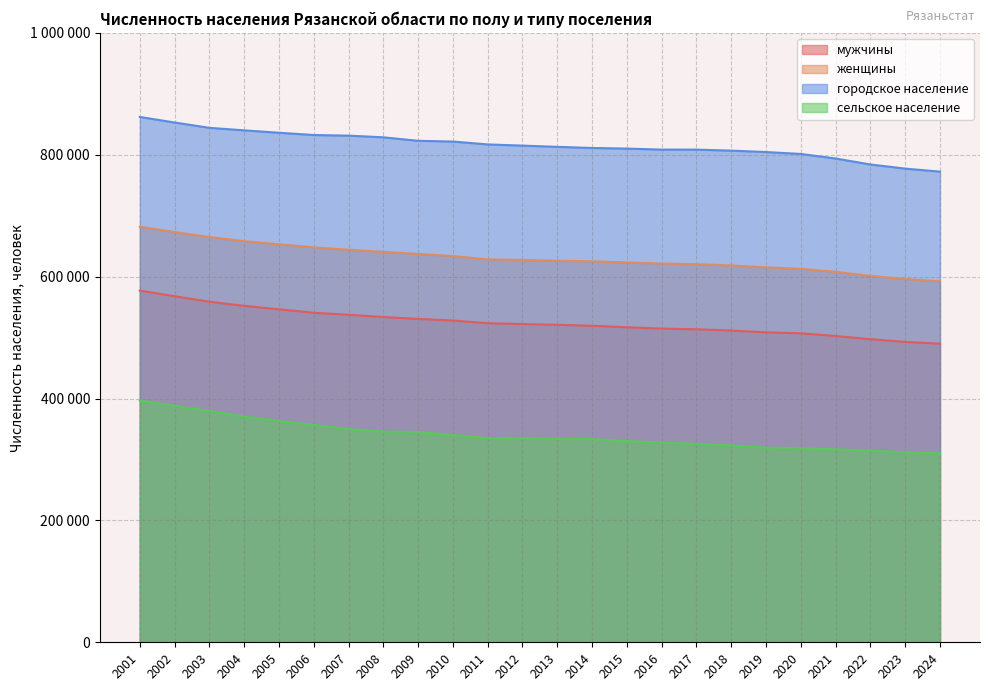

At which label is сельское население closest to 353374?

2006